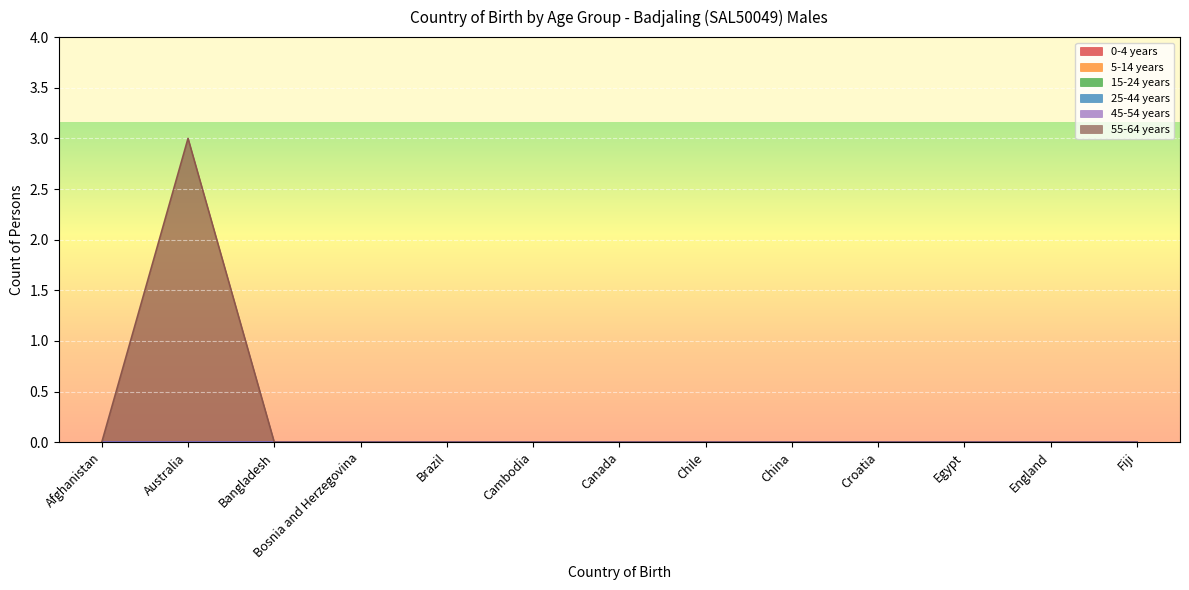

The 0-4 years series shows 0 at Cambodia. True or false?

True